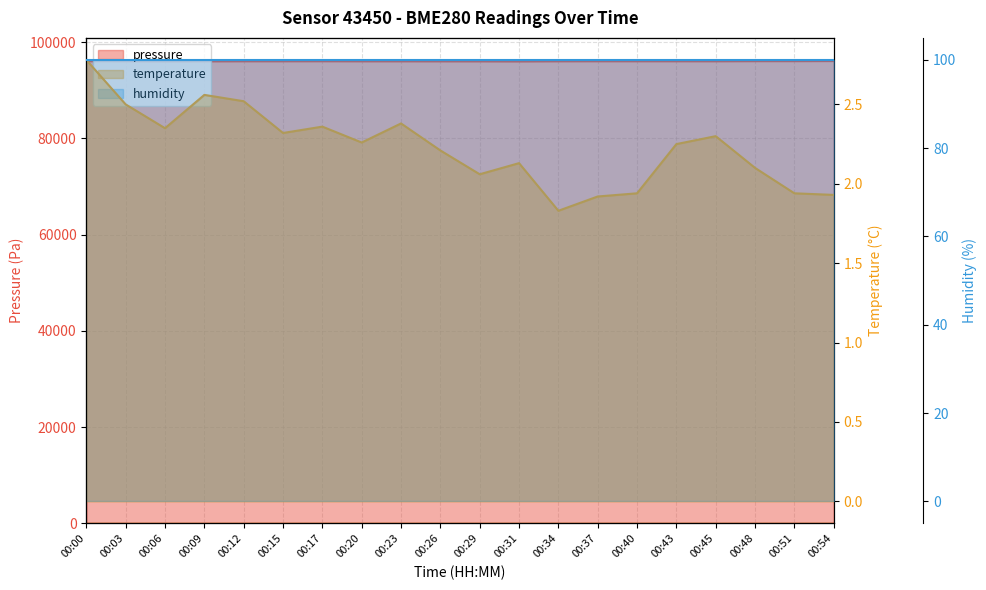

True or false: temperature and pressure intersect in this chart.

False